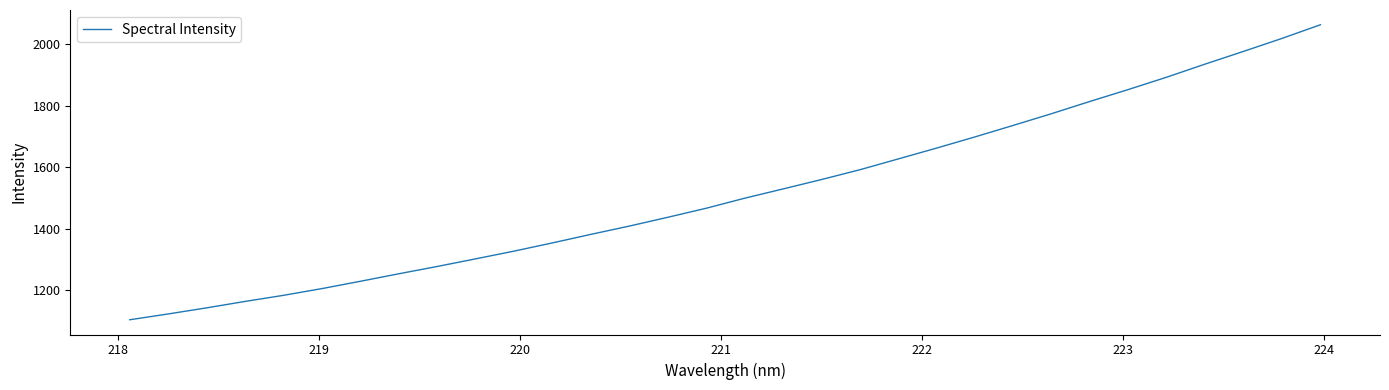

What is the difference between the maximum and minimum values?

958.9